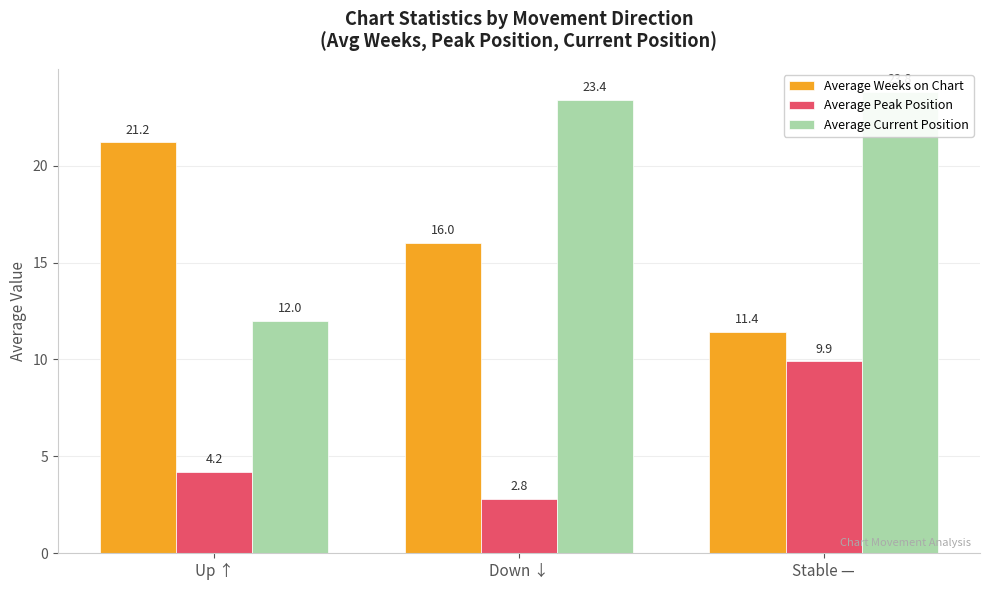

What is the label of the 3rd bar from the right?

Up ↑